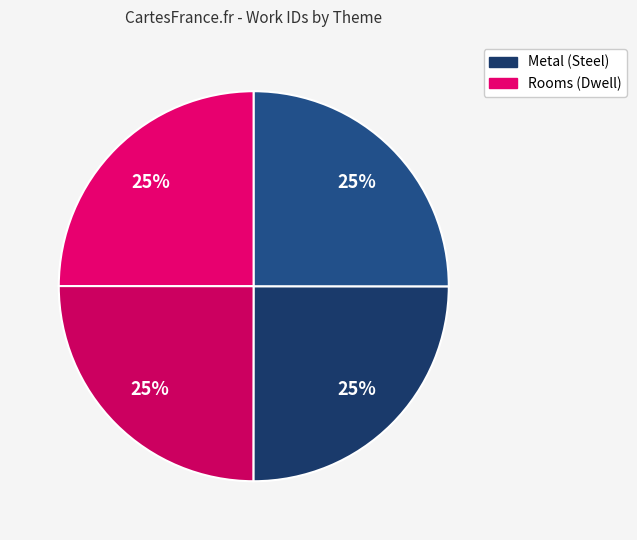

What is the smallest slice in the pie chart?

Metal (Steel)